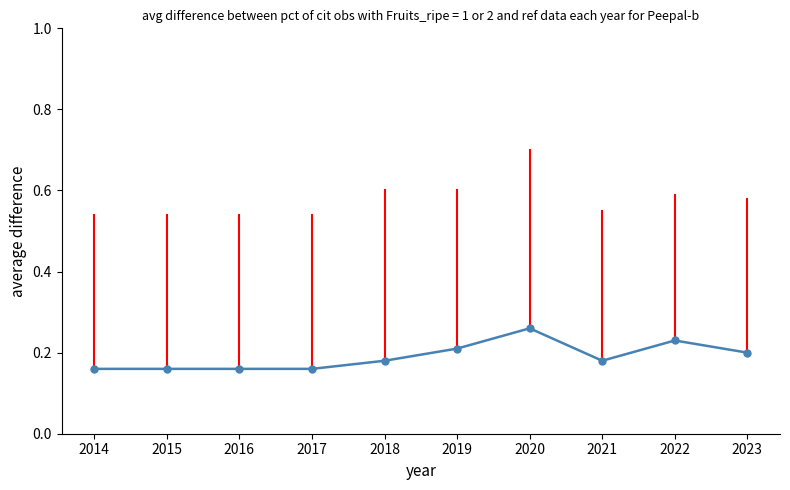

Is it true that the value at 2018 is 0.2?

True